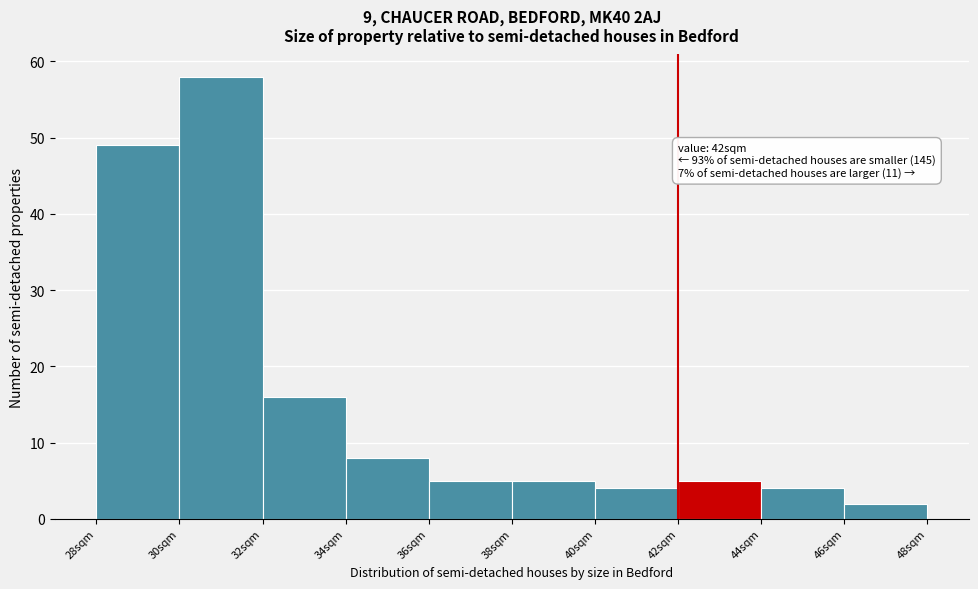

Which range on the x-axis has the tallest bar?

30 to 32